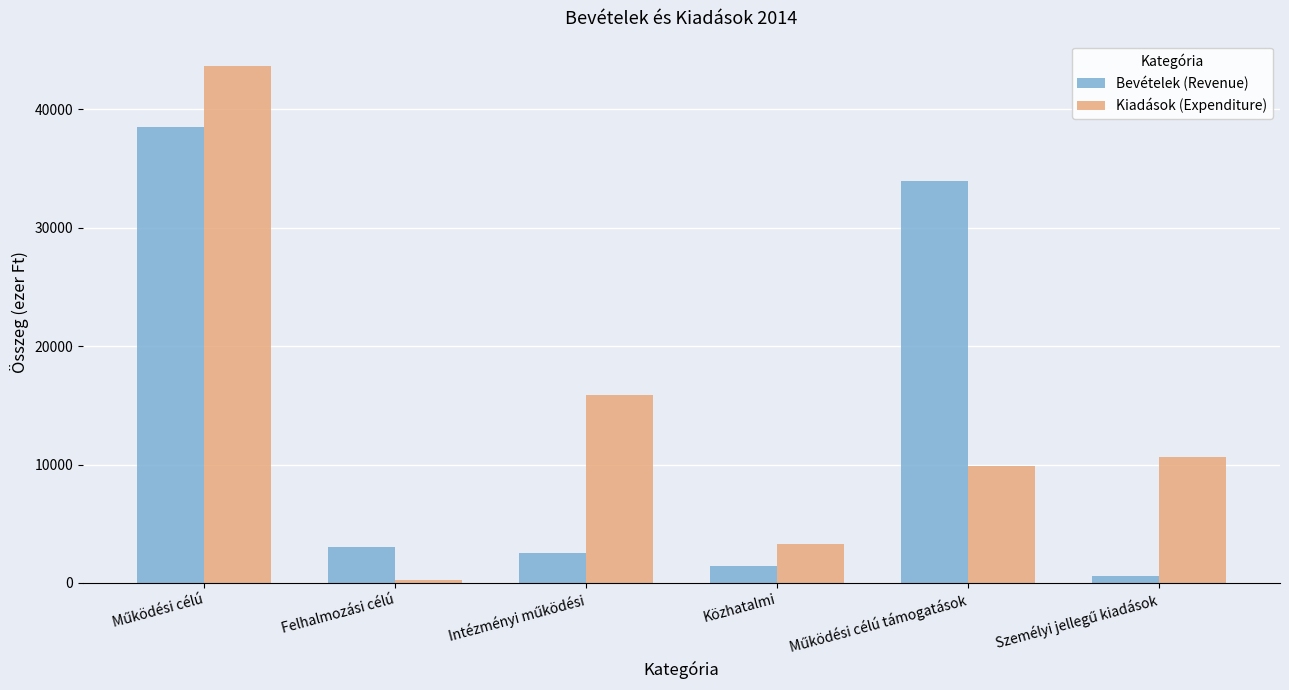

What is the difference between the highest and lowest values at Felhalmozási célú?

2770